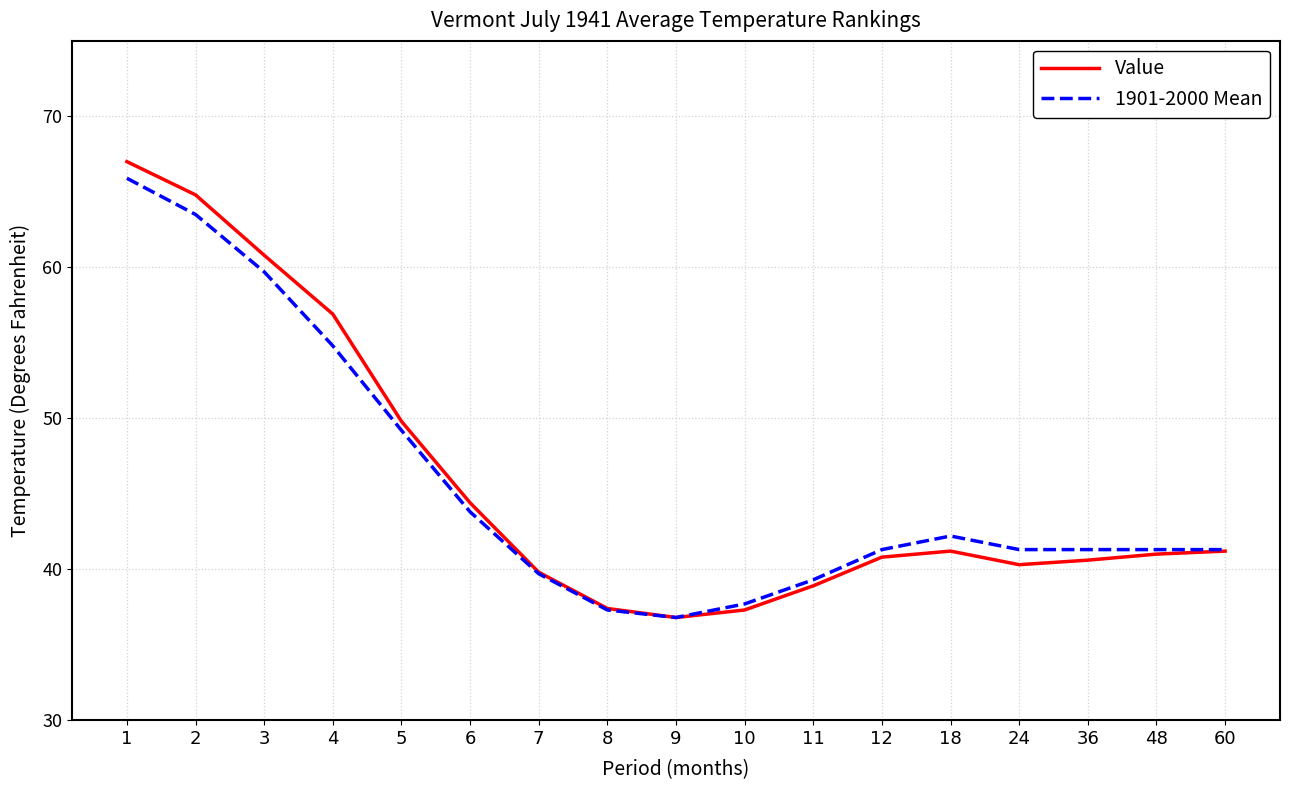

Which category has the lowest value across all series?

9